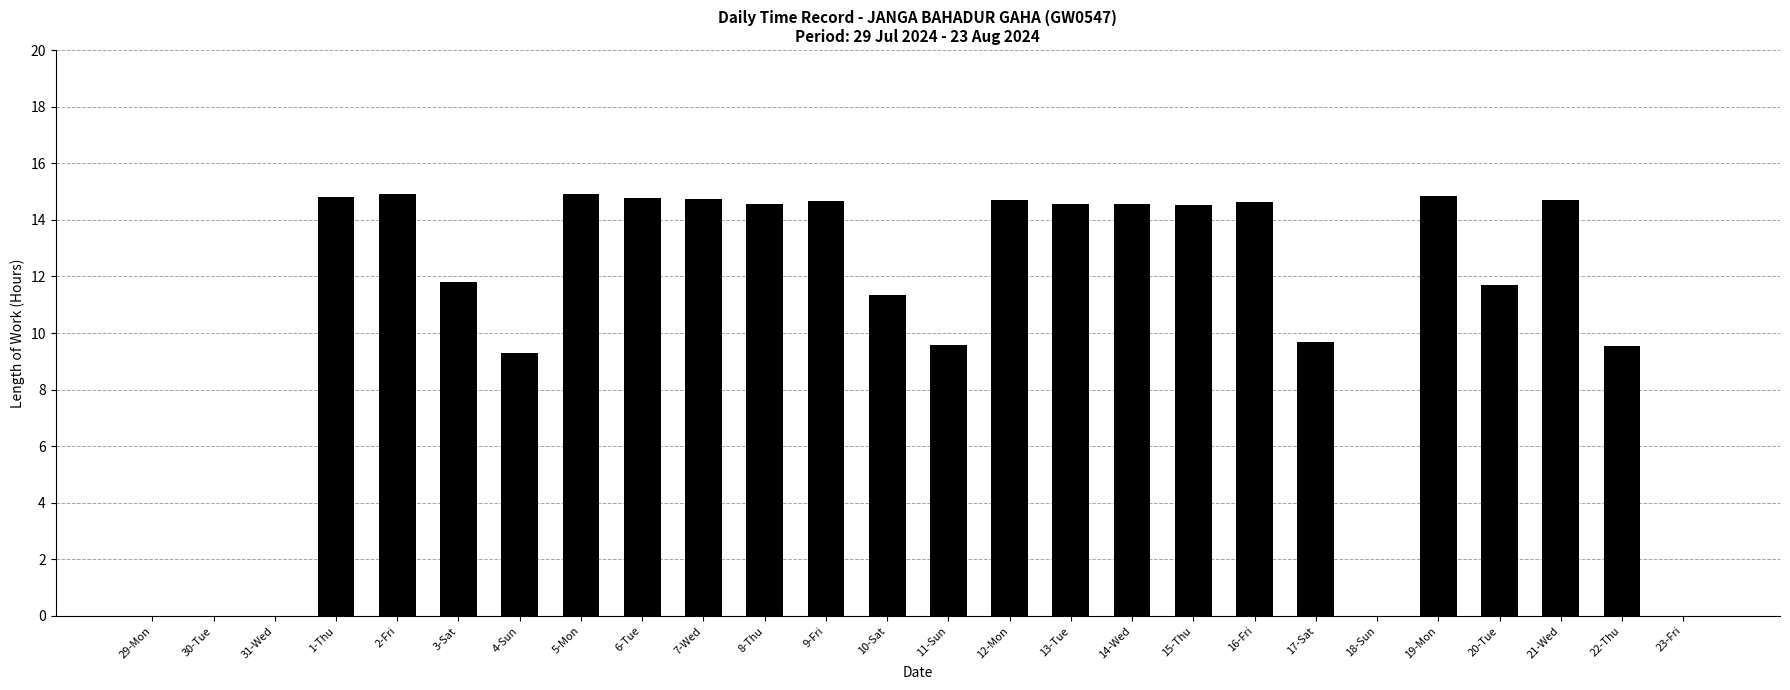

What is the greatest value displayed?

14.9